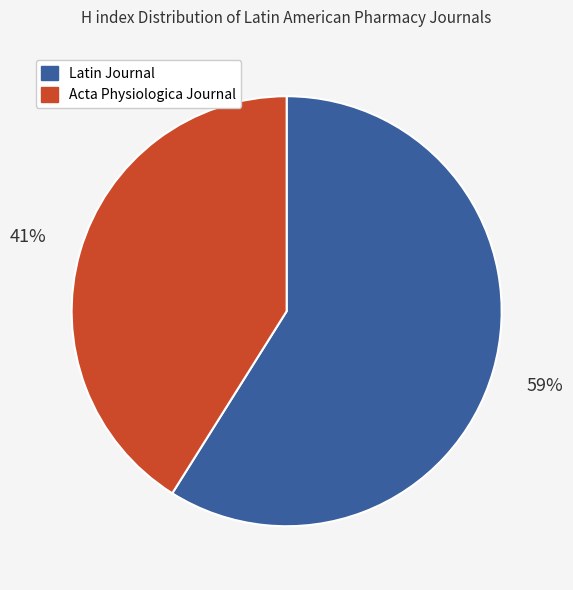

Does any single category account for the majority?

Yes